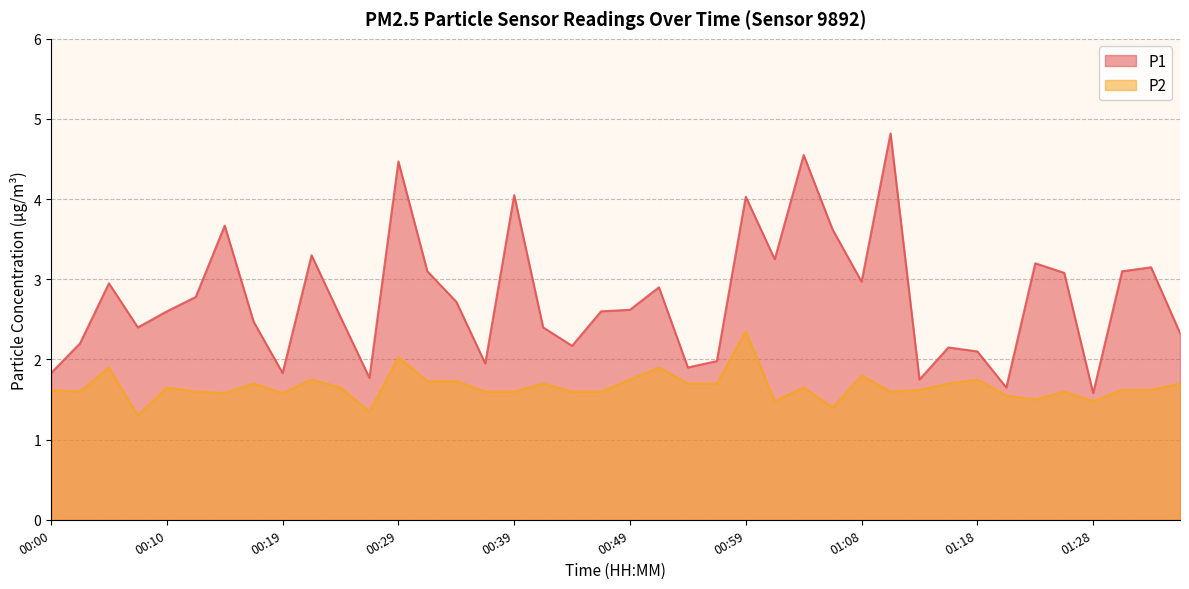

Reading right to left, what are all the values shown in this chart?

P1: 2.3	3.1	3.1	1.6	3.1	3.2	1.6	2.1	2.1	1.8	4.8	3.0	3.6	4.5	3.2	4.0	2.0	1.9	2.9	2.6	2.6	2.2	2.4	4.0	1.9	2.7	3.1	4.5	1.8	2.5	3.3	1.8	2.5	3.7	2.8	2.6	2.4	3.0	2.2	1.8
P2: 1.7	1.6	1.6	1.5	1.6	1.5	1.6	1.8	1.7	1.6	1.6	1.8	1.4	1.6	1.5	2.4	1.7	1.7	1.9	1.8	1.6	1.6	1.7	1.6	1.6	1.7	1.7	2.0	1.4	1.6	1.8	1.6	1.7	1.6	1.6	1.6	1.3	1.9	1.6	1.6